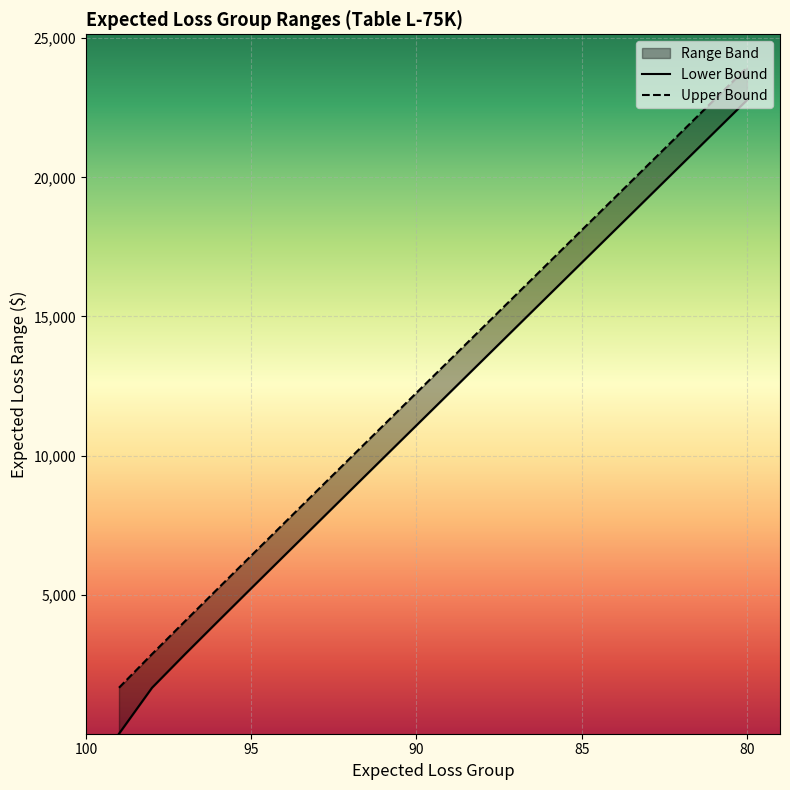

How many values in the Upper Bound series are below 13423?

10